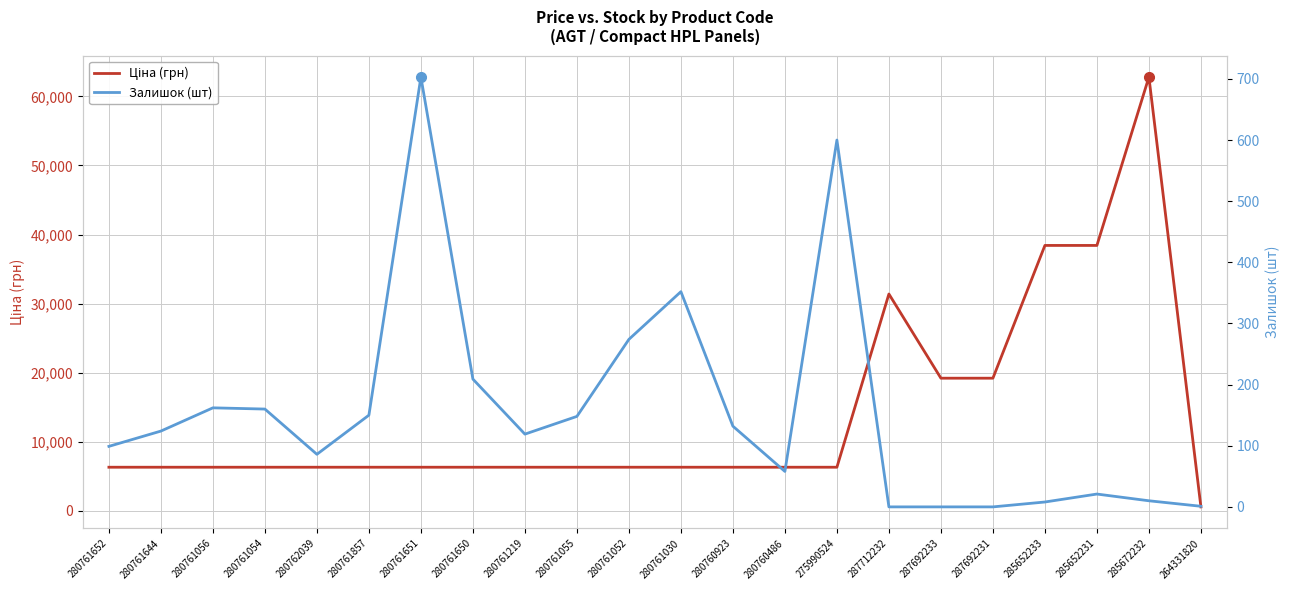

At which label does Залишок (шт) reach its minimum?

287712232